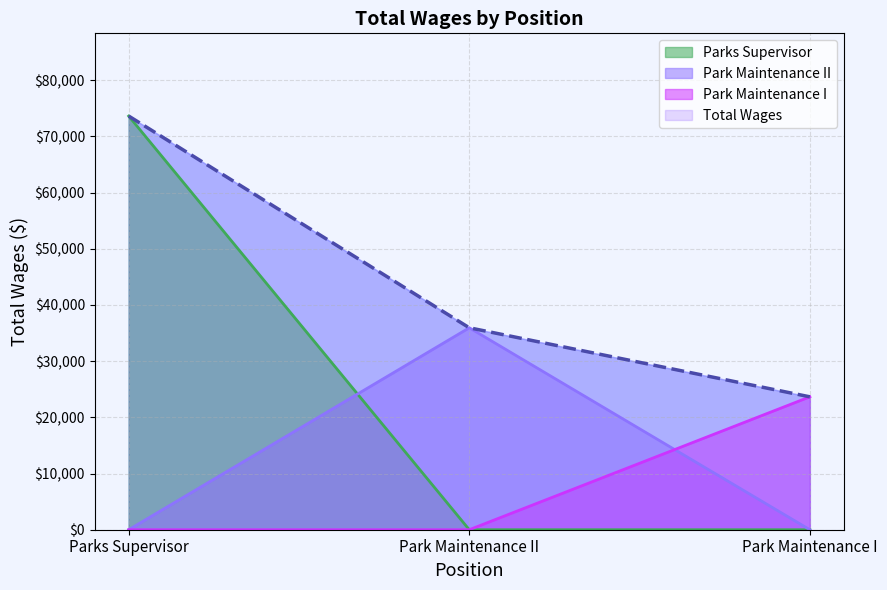

What is the approximate value at Parks Supervisor?

73630